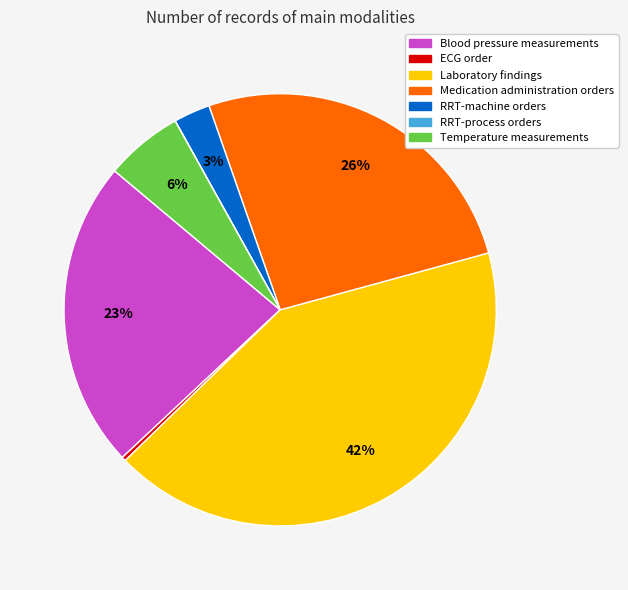

Is it true that Laboratory findings is 42% of the pie?

True